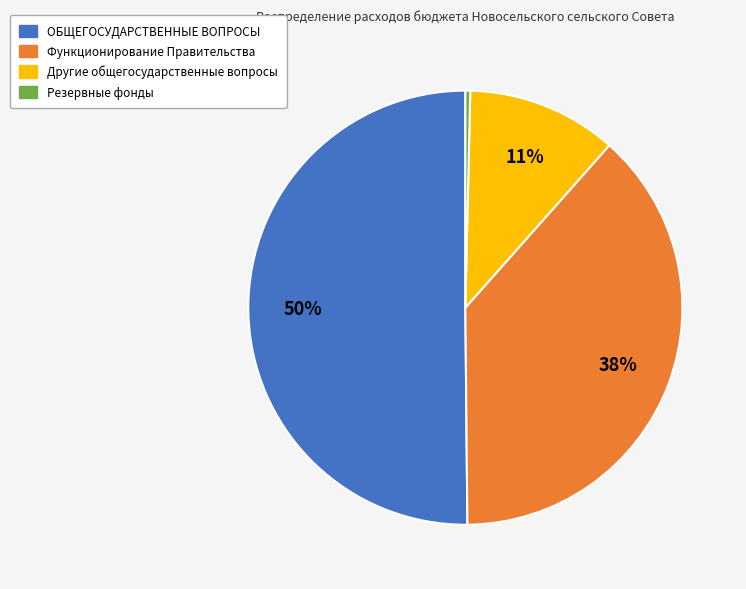

Which slice is the smallest?

Резервные фонды